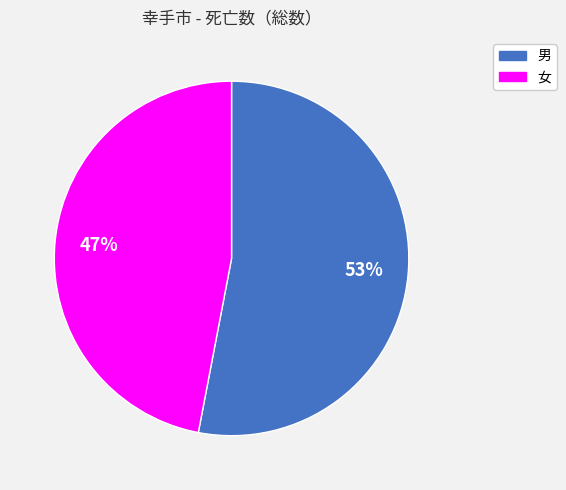

Is it true that 男 is 42% of the pie?

False